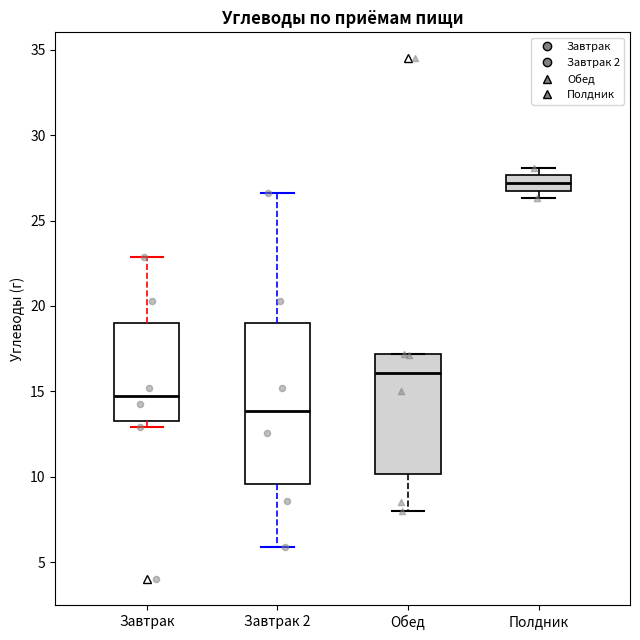

Reading left to right, read every box against the y-axis: the position of its median line, the range the box covers, and the ends of its whiskers. The values are not printed on the chart, so give them approximately, as read against the axis.

Завтрак: median 14.5, box 13.0 to 19.0, whiskers 13.0 (just below the box's lower edge) to 23.0
Завтрак 2: median 14.0, box 9.5 to 19.0, whiskers 6.0 to 26.5
Обед: median 16.0, box 10.0 to 17.0, whiskers 8.0 to 17.0
Полдник: median 27.0 (inside the box), box 27.0 to 27.5, whiskers 26.5 to 28.0